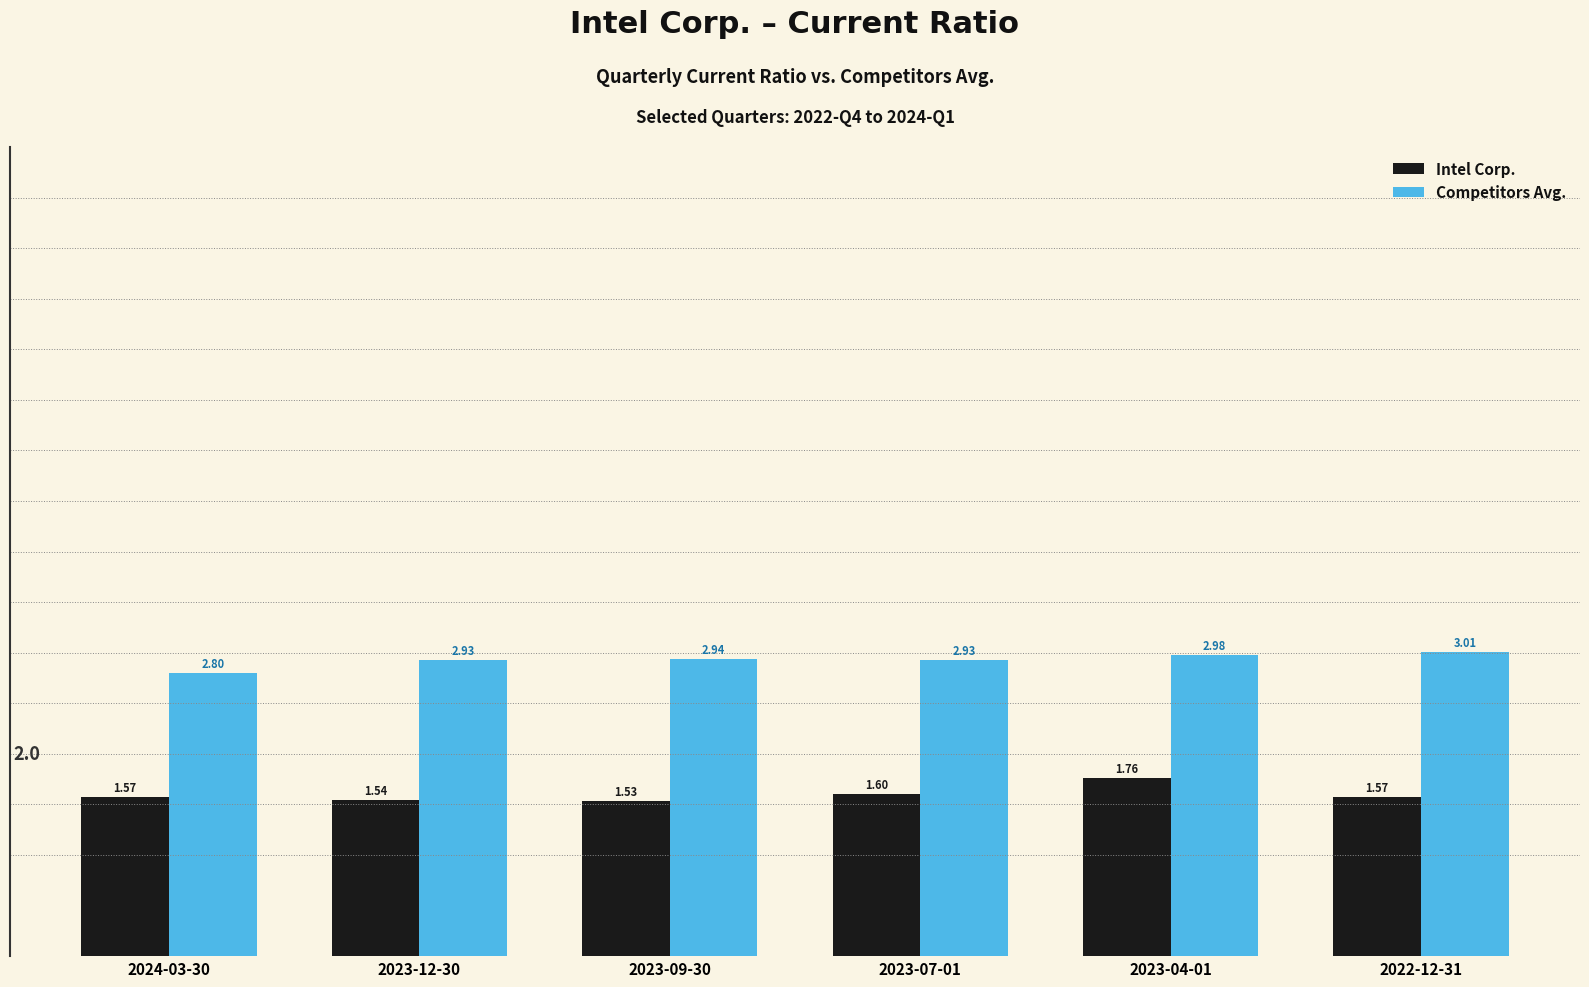

How many groups of bars are there?

6